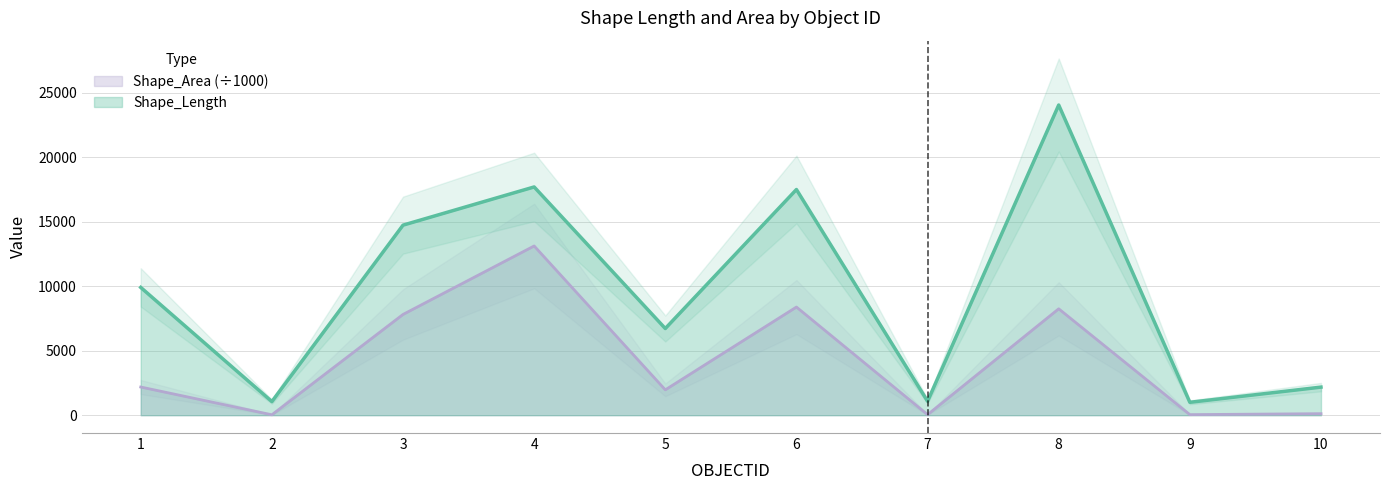

Between 7 and 6, which is larger?

6